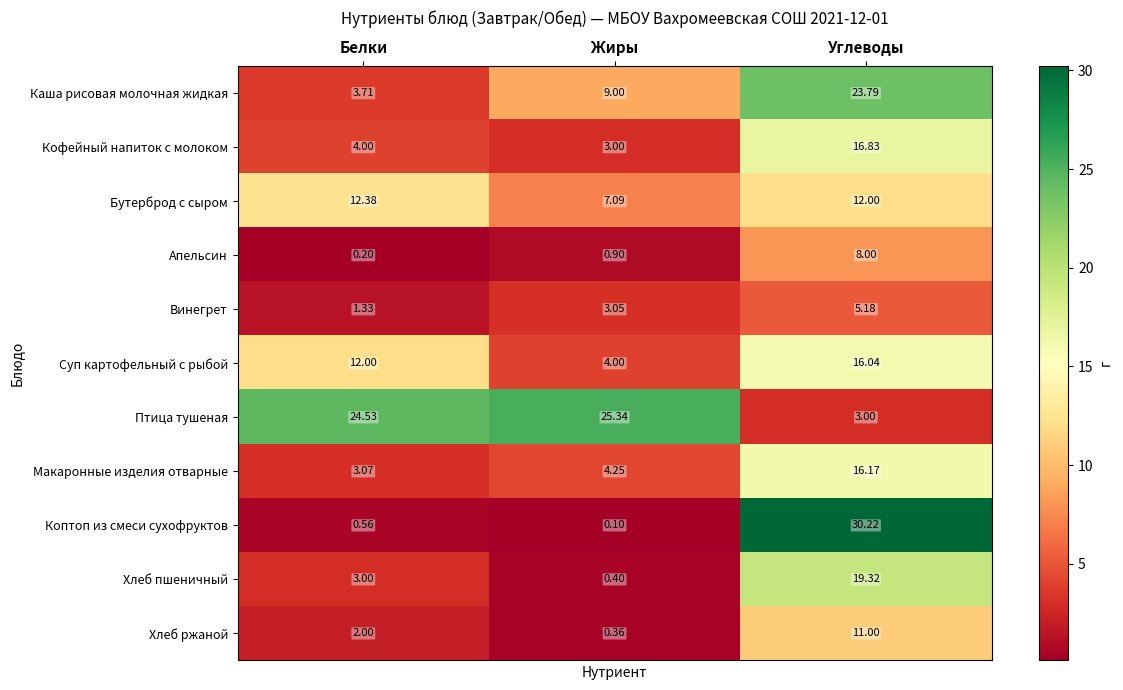

Which category has the lowest value in the Каша рисовая молочная жидкая series?

Белки